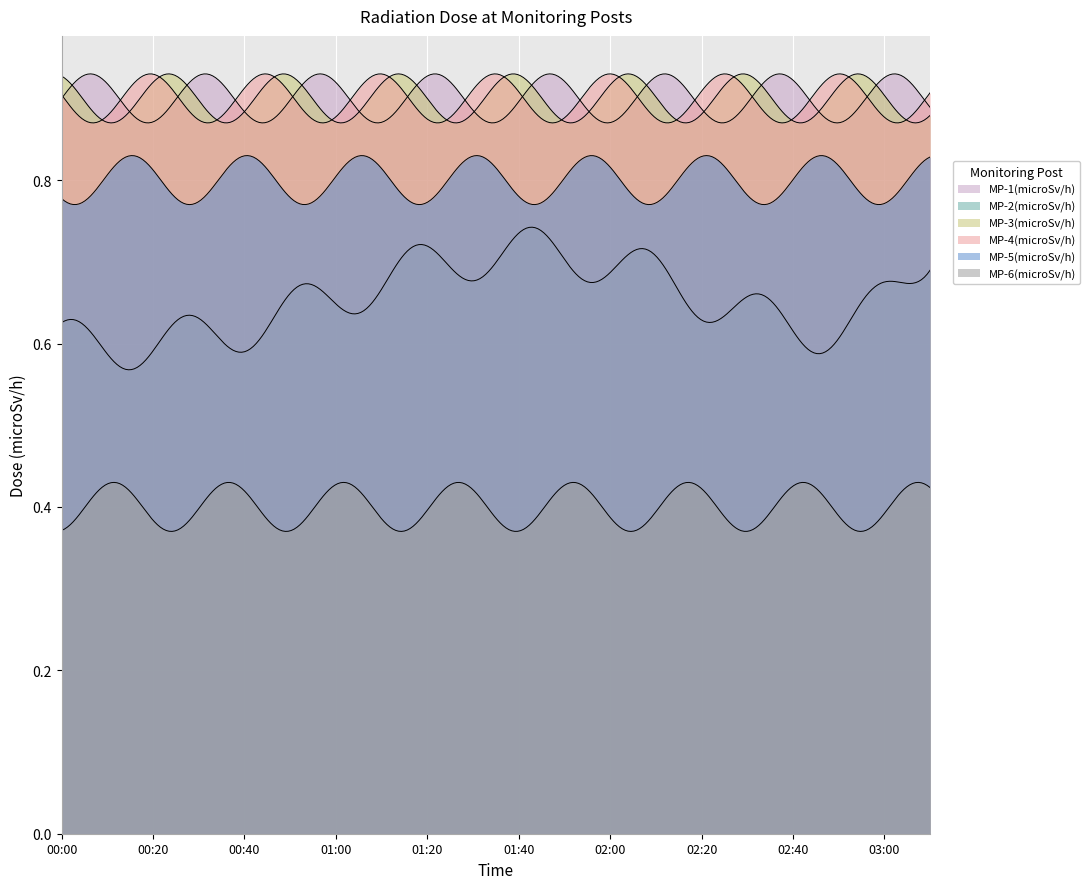

The MP-2(microSv/h) series shows 0.9 at 03:10. True or false?

False